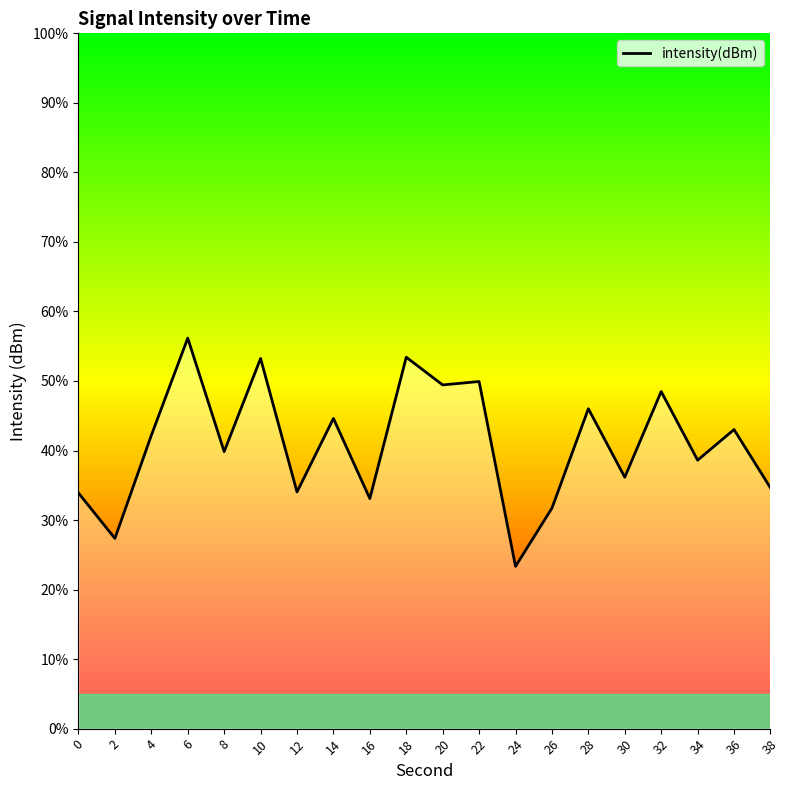

What is the greatest value displayed?

-119.4